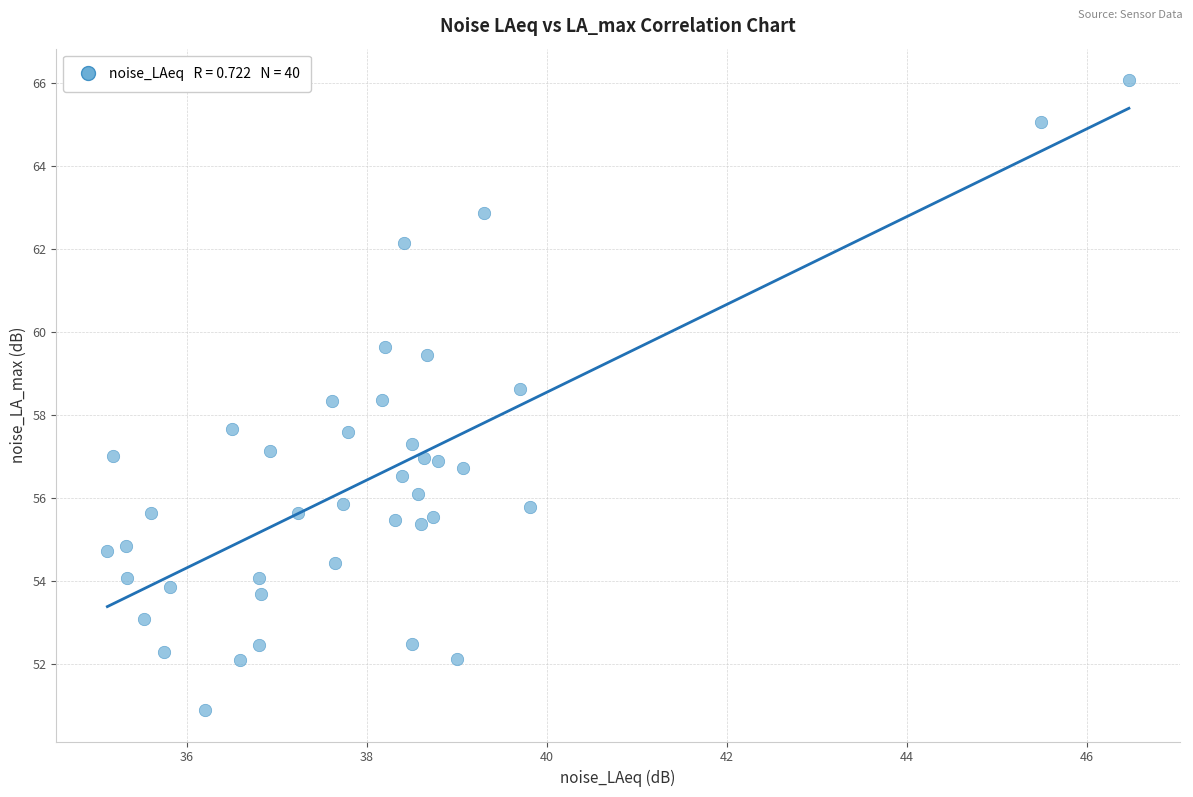

What is the range of Y values (max minus min)?

15.2